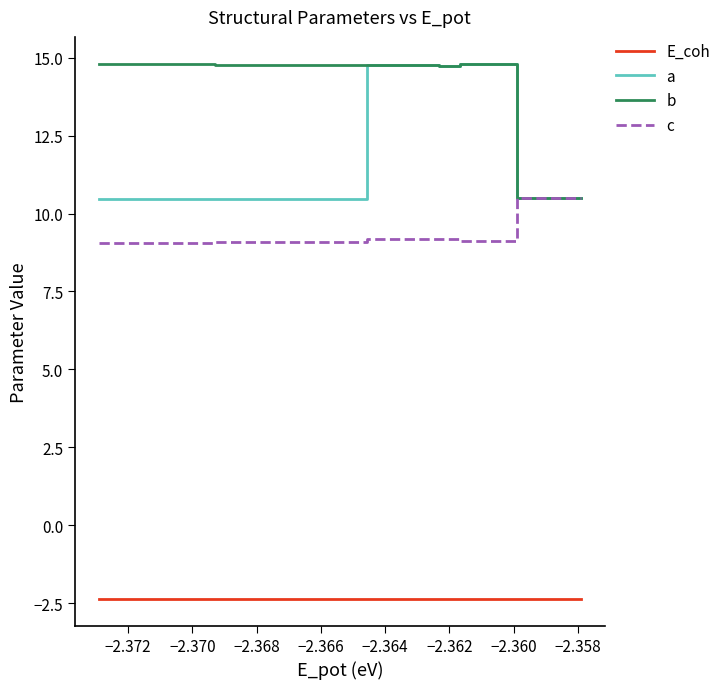

What is the minimum value for E_coh?

-2.4